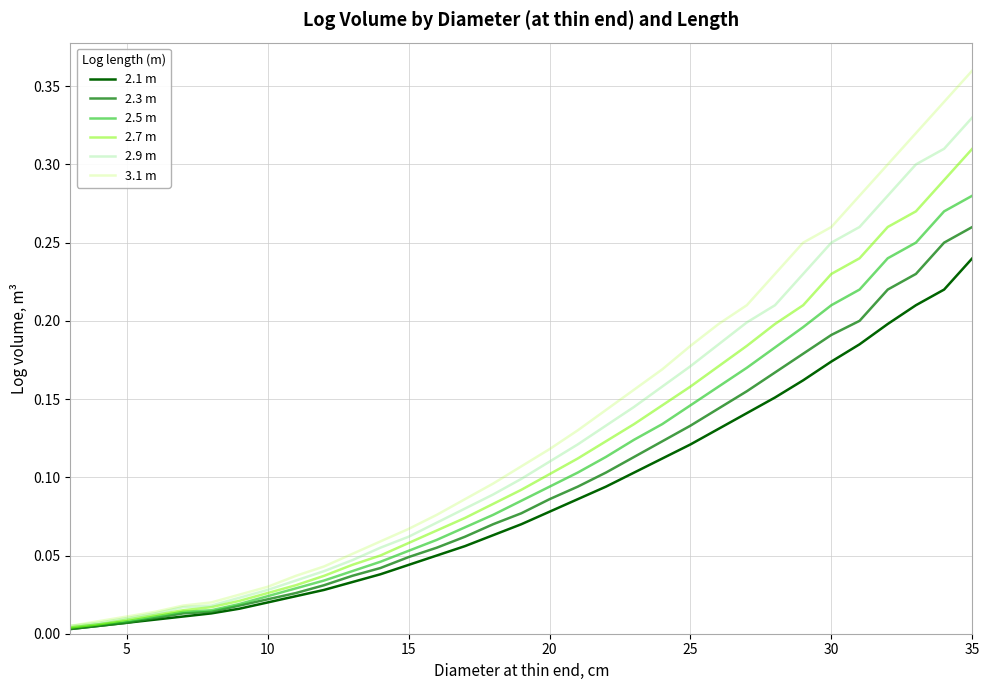

Does the chart have visible grid lines?

Yes